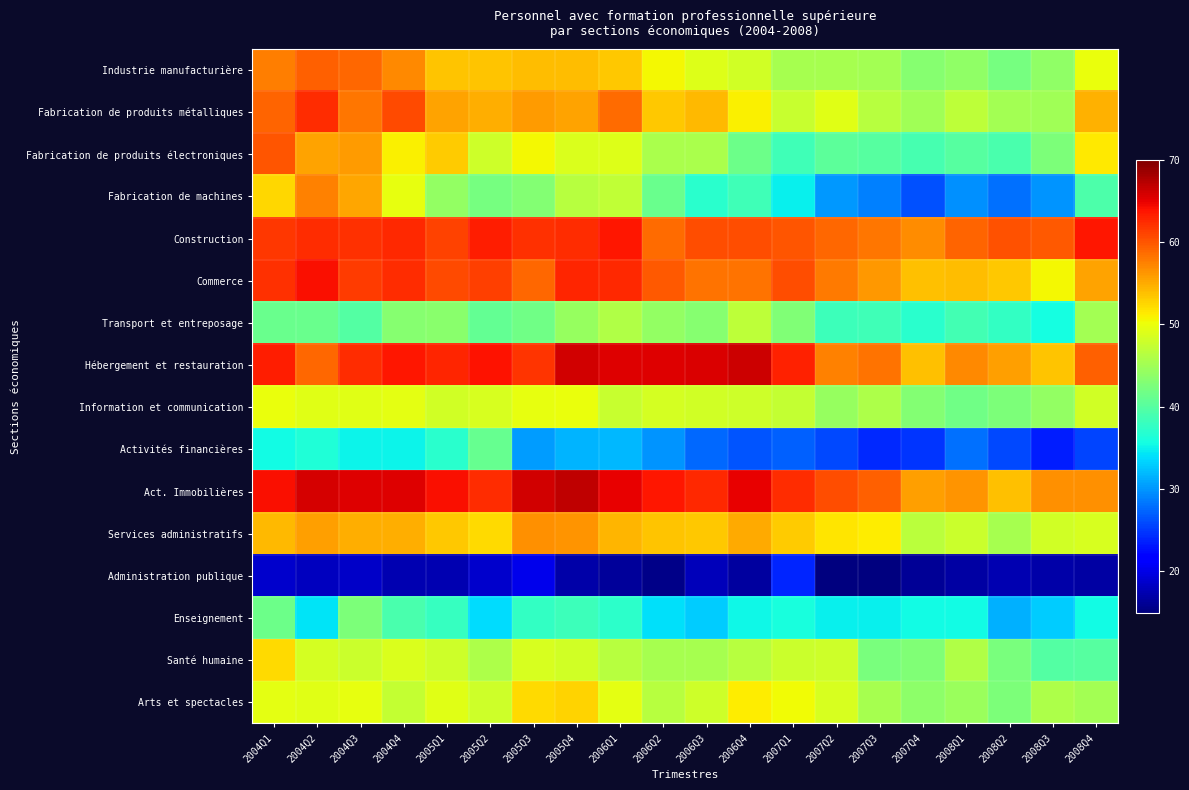

Reading right to left, list all the values displayed in this chart.

Industrie manufacturière: 2008Q4=50.0	2008Q3=44.0	2008Q2=42.2	2008Q1=43.9	2007Q4=43.2	2007Q3=45.1	2007Q2=45.5	2007Q1=45.4	2006Q4=48.1	2006Q3=49.0	2006Q2=50.5	2006Q1=53.3	2005Q4=54.0	2005Q3=54.1	2005Q2=53.6	2005Q1=53.5	2004Q4=57.1	2004Q3=59.0	2004Q2=59.4	2004Q1=57.5
Fabrication de produits métalliques: 2008Q4=54.6	2008Q3=45.0	2008Q2=45.1	2008Q1=46.8	2007Q4=45.1	2007Q3=46.4	2007Q2=49.3	2007Q1=47.5	2006Q4=51.0	2006Q3=54.1	2006Q2=53.4	2006Q1=58.7	2005Q4=55.6	2005Q3=55.9	2005Q2=54.9	2005Q1=55.5	2004Q4=60.7	2004Q3=58.2	2004Q2=62.3	2004Q1=59.1
Fabrication de produits électroniques: 2008Q4=51.5	2008Q3=42.6	2008Q2=39.2	2008Q1=40.0	2007Q4=39.0	2007Q3=40.0	2007Q2=40.4	2007Q1=38.5	2006Q4=41.6	2006Q3=45.6	2006Q2=45.7	2006Q1=49.0	2005Q4=48.8	2005Q3=50.6	2005Q2=48.0	2005Q1=53.0	2004Q4=50.9	2004Q3=55.9	2004Q2=55.6	2004Q1=60.1
Fabrication de machines: 2008Q4=39.3	2008Q3=29.9	2008Q2=27.9	2008Q1=29.8	2007Q4=26.3	2007Q3=28.8	2007Q2=30.2	2007Q1=34.8	2006Q4=38.6	2006Q3=37.0	2006Q2=41.4	2006Q1=47.2	2005Q4=46.4	2005Q3=43.0	2005Q2=42.2	2005Q1=44.2	2004Q4=49.7	2004Q3=55.2	2004Q2=57.4	2004Q1=52.4
Construction: 2008Q4=63.7	2008Q3=59.7	2008Q2=60.3	2008Q1=59.2	2007Q4=56.9	2007Q3=58.1	2007Q2=59.0	2007Q1=59.9	2006Q4=60.5	2006Q3=60.4	2006Q2=58.7	2006Q1=63.6	2005Q4=62.3	2005Q3=62.1	2005Q2=63.2	2005Q1=61.2	2004Q4=62.5	2004Q3=62.2	2004Q2=62.3	2004Q1=61.6
Commerce: 2008Q4=55.5	2008Q3=50.6	2008Q2=53.4	2008Q1=53.9	2007Q4=53.7	2007Q3=56.2	2007Q2=57.8	2007Q1=60.4	2006Q4=58.4	2006Q3=58.2	2006Q2=59.9	2006Q1=62.6	2005Q4=62.7	2005Q3=58.9	2005Q2=61.2	2005Q1=60.6	2004Q4=62.3	2004Q3=61.6	2004Q2=64.1	2004Q1=62.2
Transport et entreposage: 2008Q4=45.1	2008Q3=35.8	2008Q2=37.6	2008Q1=38.7	2007Q4=37.0	2007Q3=38.4	2007Q2=38.4	2007Q1=42.8	2006Q4=46.9	2006Q3=43.3	2006Q2=44.2	2006Q1=46.0	2005Q4=44.3	2005Q3=41.7	2005Q2=41.0	2005Q1=43.5	2004Q4=43.2	2004Q3=39.9	2004Q2=41.3	2004Q1=41.3
Hébergement et restauration: 2008Q4=59.4	2008Q3=53.6	2008Q2=55.7	2008Q1=56.9	2007Q4=53.8	2007Q3=58.4	2007Q2=57.4	2007Q1=63.0	2006Q4=66.2	2006Q3=65.7	2006Q2=65.3	2006Q1=65.4	2005Q4=65.9	2005Q3=62.0	2005Q2=63.8	2005Q1=62.8	2004Q4=63.6	2004Q3=62.3	2004Q2=59.0	2004Q1=63.1
Information et communication: 2008Q4=48.2	2008Q3=44.2	2008Q2=42.5	2008Q1=41.7	2007Q4=43.1	2007Q3=45.8	2007Q2=44.3	2007Q1=47.4	2006Q4=48.0	2006Q3=48.3	2006Q2=48.3	2006Q1=47.6	2005Q4=49.8	2005Q3=49.7	2005Q2=48.6	2005Q1=48.2	2004Q4=49.6	2004Q3=49.3	2004Q2=49.3	2004Q1=49.9
Activités financières: 2008Q4=25.6	2008Q3=23.4	2008Q2=25.9	2008Q1=28.1	2007Q4=24.7	2007Q3=24.2	2007Q2=25.8	2007Q1=27.2	2006Q4=26.4	2006Q3=27.6	2006Q2=30.0	2006Q1=31.9	2005Q4=31.6	2005Q3=30.4	2005Q2=41.1	2005Q1=37.1	2004Q4=35.0	2004Q3=35.0	2004Q2=36.4	2004Q1=35.5
Act. Immobilières: 2008Q4=56.5	2008Q3=56.7	2008Q2=53.7	2008Q1=56.3	2007Q4=55.6	2007Q3=59.4	2007Q2=60.5	2007Q1=62.3	2006Q4=64.9	2006Q3=62.6	2006Q2=63.7	2006Q1=64.9	2005Q4=66.8	2005Q3=66.0	2005Q2=62.3	2005Q1=64.0	2004Q4=65.3	2004Q3=65.4	2004Q2=65.8	2004Q1=64.0
Services administratifs: 2008Q4=48.5	2008Q3=48.1	2008Q2=45.4	2008Q1=47.7	2007Q4=46.8	2007Q3=51.1	2007Q2=51.6	2007Q1=53.1	2006Q4=55.1	2006Q3=53.4	2006Q2=53.5	2006Q1=54.5	2005Q4=56.4	2005Q3=56.6	2005Q2=52.3	2005Q1=53.5	2004Q4=54.8	2004Q3=54.9	2004Q2=55.7	2004Q1=54.2
Administration publique: 2008Q4=16.8	2008Q3=17.1	2008Q2=17.5	2008Q1=16.9	2007Q4=16.2	2007Q3=14.8	2007Q2=13.6	2007Q1=23.9	2006Q4=16.6	2006Q3=17.8	2006Q2=15.6	2006Q1=16.5	2005Q4=16.9	2005Q3=20.2	2005Q2=18.7	2005Q1=17.5	2004Q4=17.4	2004Q3=18.5	2004Q2=18.0	2004Q1=18.9
Enseignement: 2008Q4=35.5	2008Q3=32.9	2008Q2=31.3	2008Q1=35.5	2007Q4=35.4	2007Q3=34.8	2007Q2=34.9	2007Q1=36.0	2006Q4=35.4	2006Q3=33.0	2006Q2=34.1	2006Q1=37.3	2005Q4=38.2	2005Q3=37.6	2005Q2=33.7	2005Q1=37.9	2004Q4=39.1	2004Q3=42.7	2004Q2=34.3	2004Q1=41.5
Santé humaine: 2008Q4=39.9	2008Q3=39.9	2008Q2=42.3	2008Q1=46.1	2007Q4=42.7	2007Q3=42.5	2007Q2=48.1	2007Q1=47.8	2006Q4=46.5	2006Q3=45.4	2006Q2=45.4	2006Q1=46.5	2005Q4=48.2	2005Q3=48.6	2005Q2=45.9	2005Q1=48.0	2004Q4=48.8	2004Q3=47.9	2004Q2=48.4	2004Q1=52.3
Arts et spectacles: 2008Q4=45.1	2008Q3=45.8	2008Q2=42.7	2008Q1=44.6	2007Q4=43.6	2007Q3=45.3	2007Q2=48.5	2007Q1=50.3	2006Q4=51.3	2006Q3=47.9	2006Q2=46.5	2006Q1=49.4	2005Q4=52.7	2005Q3=52.2	2005Q2=48.1	2005Q1=49.2	2004Q4=47.3	2004Q3=49.8	2004Q2=49.3	2004Q1=49.4